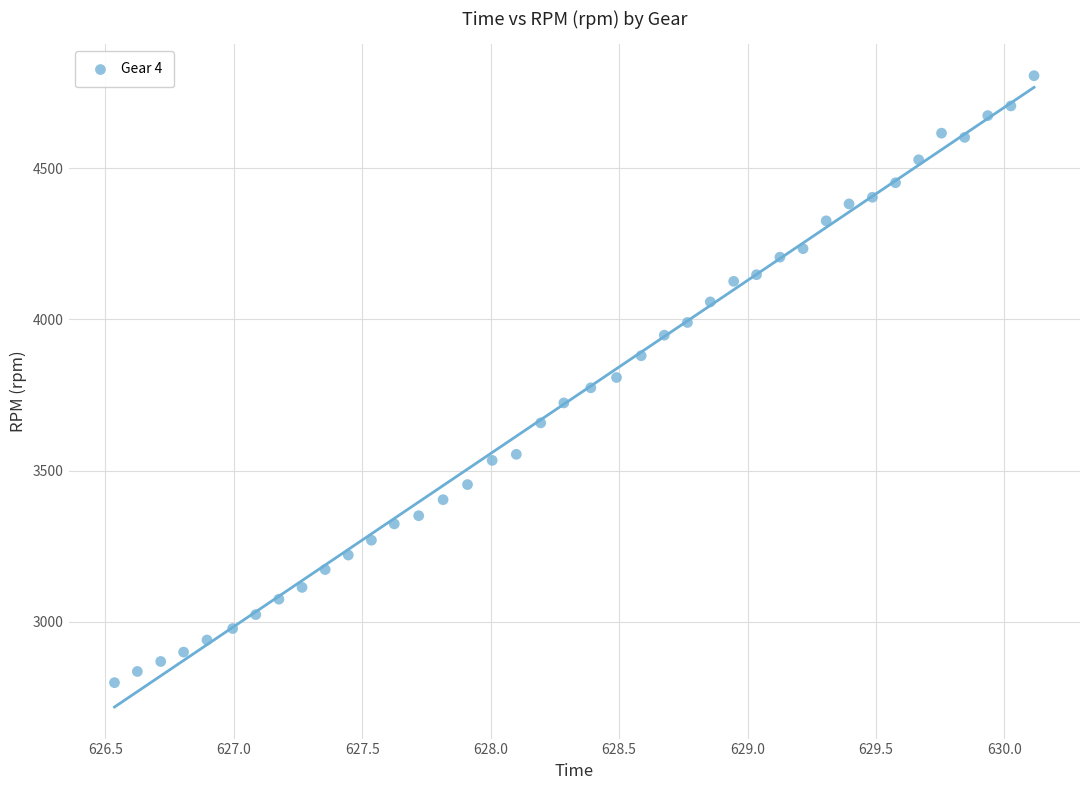

What is the range of Y values (max minus min)?

2007